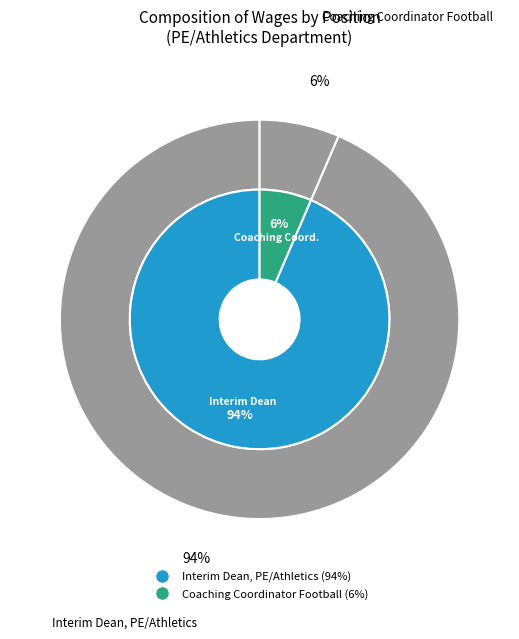

To the nearest percent, what is the average slice percentage?

50%